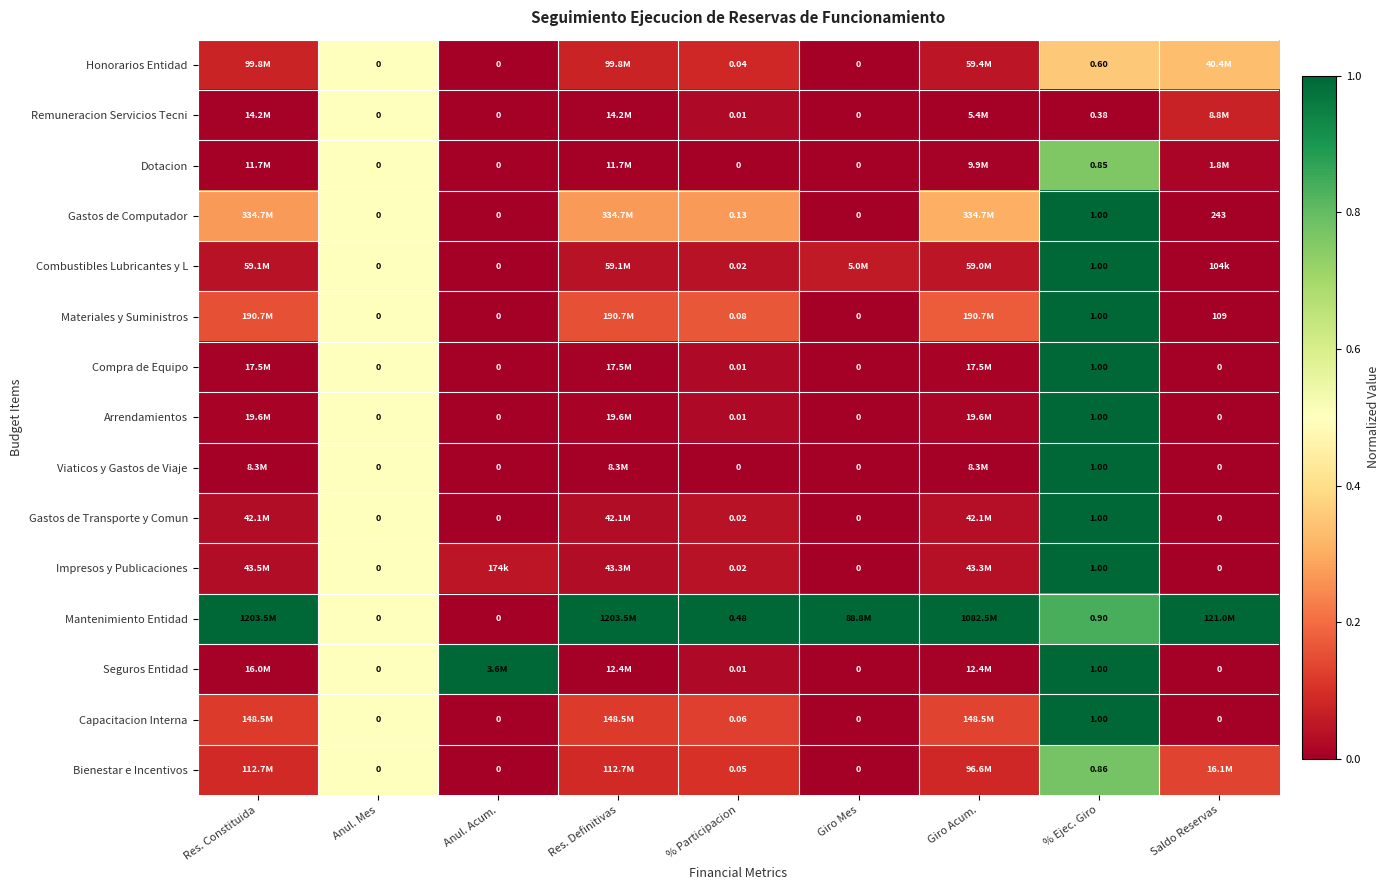

Is the value of Honorarios Entidad at % Ejec. Giro greater than the value of Gastos de Computador at Saldo Reservas?

No